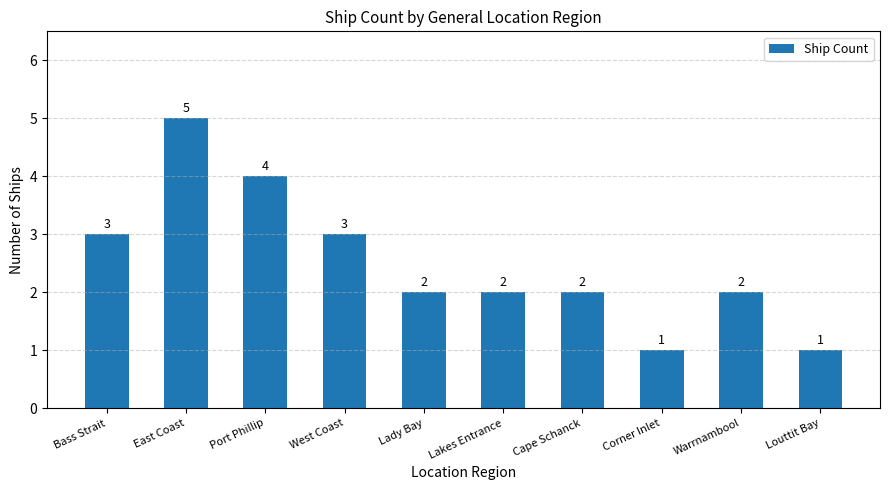

At which label does the data first exceed 2?

Bass Strait